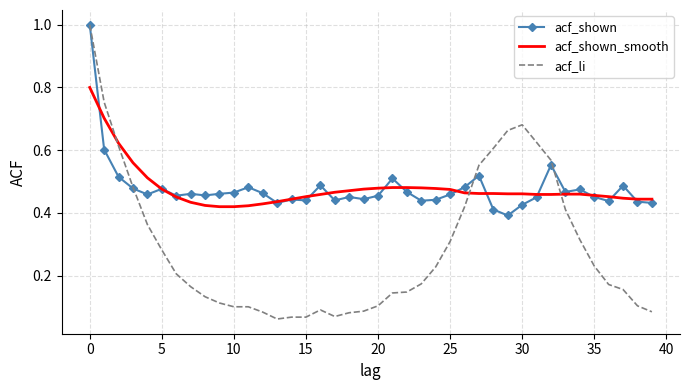

What is the maximum value for acf_li?

1.0